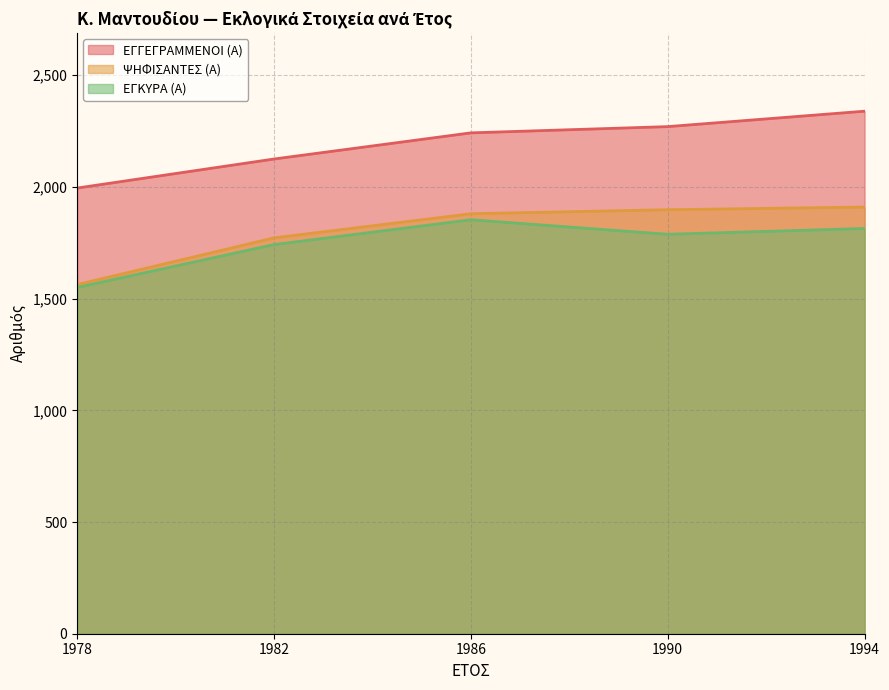

True or false: ΕΓΚΥΡΑ (Α) and ΕΓΓΕΓΡΑΜΜΕΝΟΙ (Α) cross at least once.

False